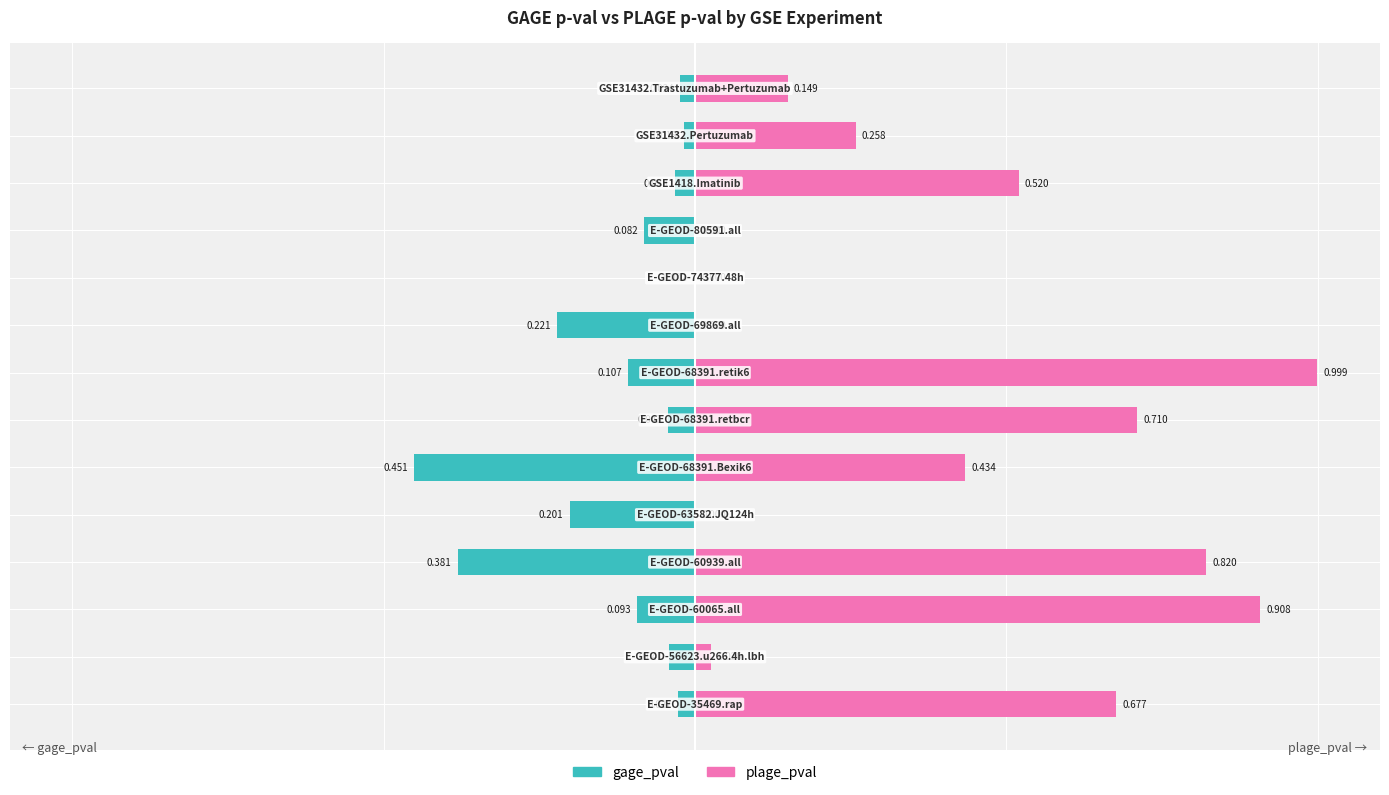

What is the difference between the highest and lowest values at −0.50?

1.2